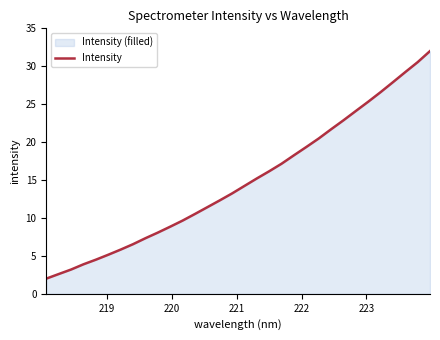

Reading right to left, extract all data points from this chart.

32.0	30.5	29.2	27.9	26.6	25.3	24.1	22.9	21.7	20.5	19.4	18.3	17.2	16.2	15.2	14.2	13.2	12.3	11.4	10.5	9.6	8.8	8.1	7.3	6.5	5.8	5.1	4.5	3.9	3.2	2.6	2.0